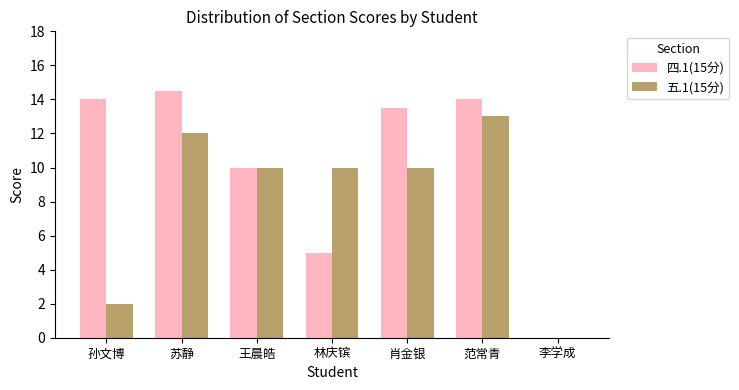

What is the total value across all series at 林庆镔?

15.0